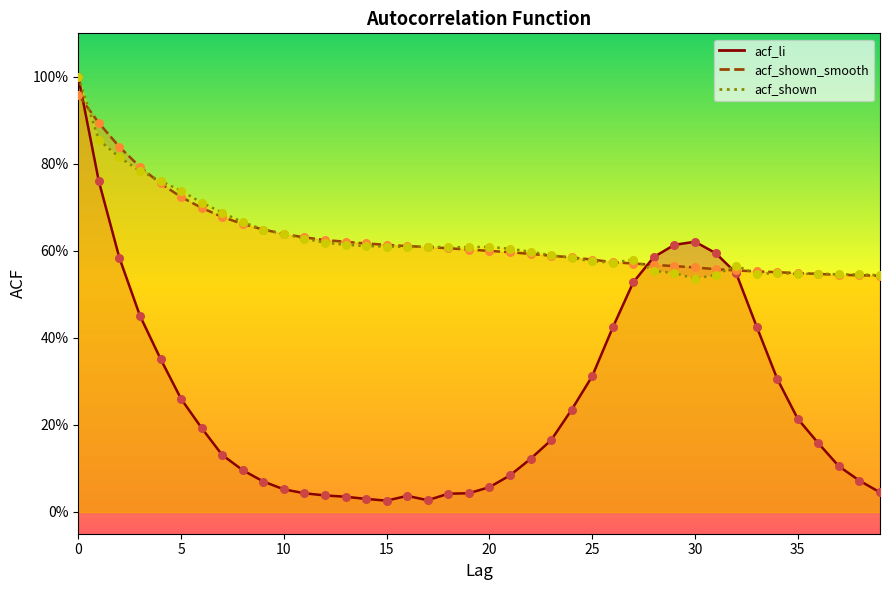

What is the total value across all series at 14?

1.3